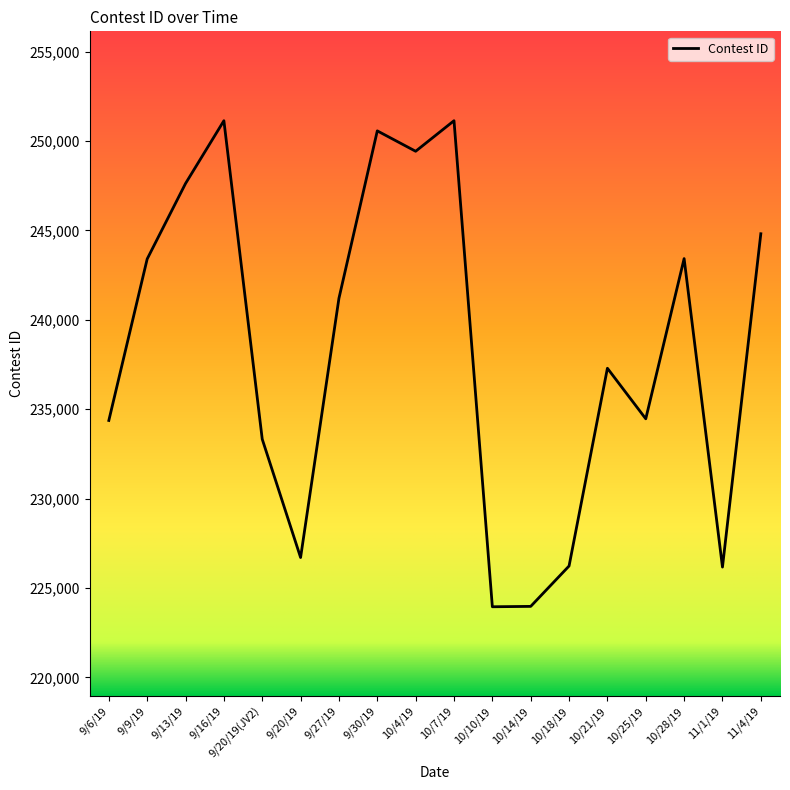

Is it true that the value at 9/20/19 is 383535?

False